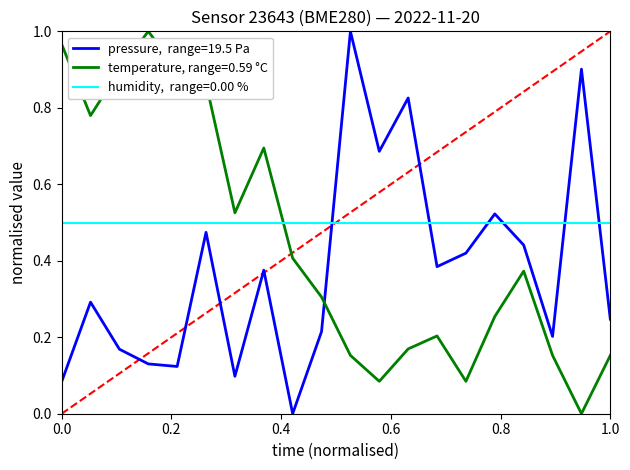

How many lines are shown in the chart?

3